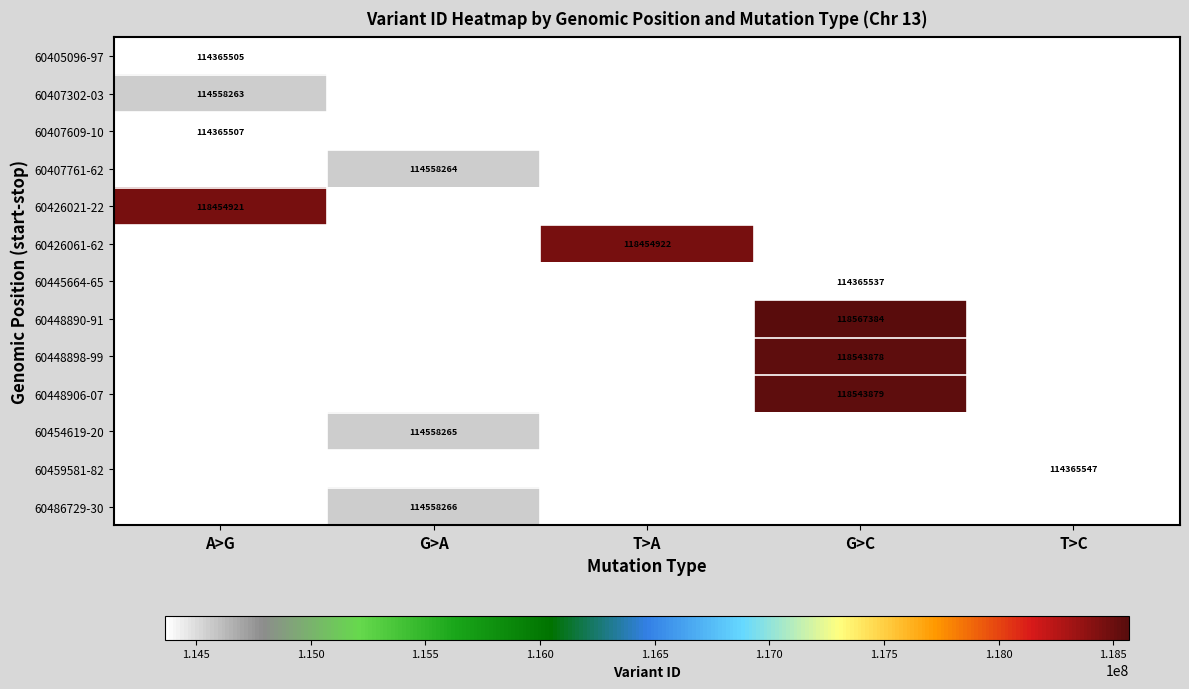

Which category has the lowest value in the 60426021-22 series?

A>G